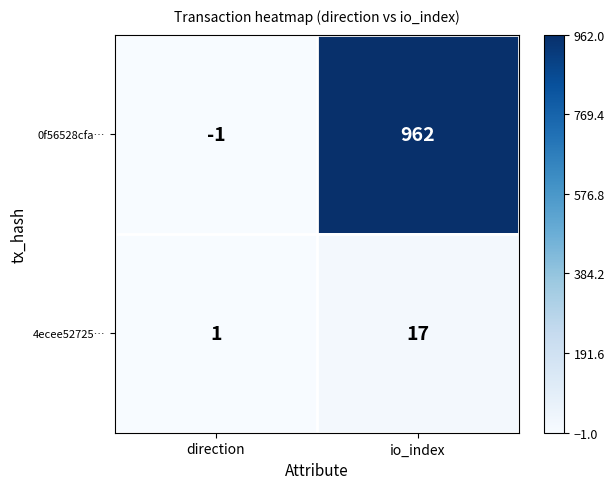

The 0f56528cfa… series shows 962 at io_index. True or false?

True